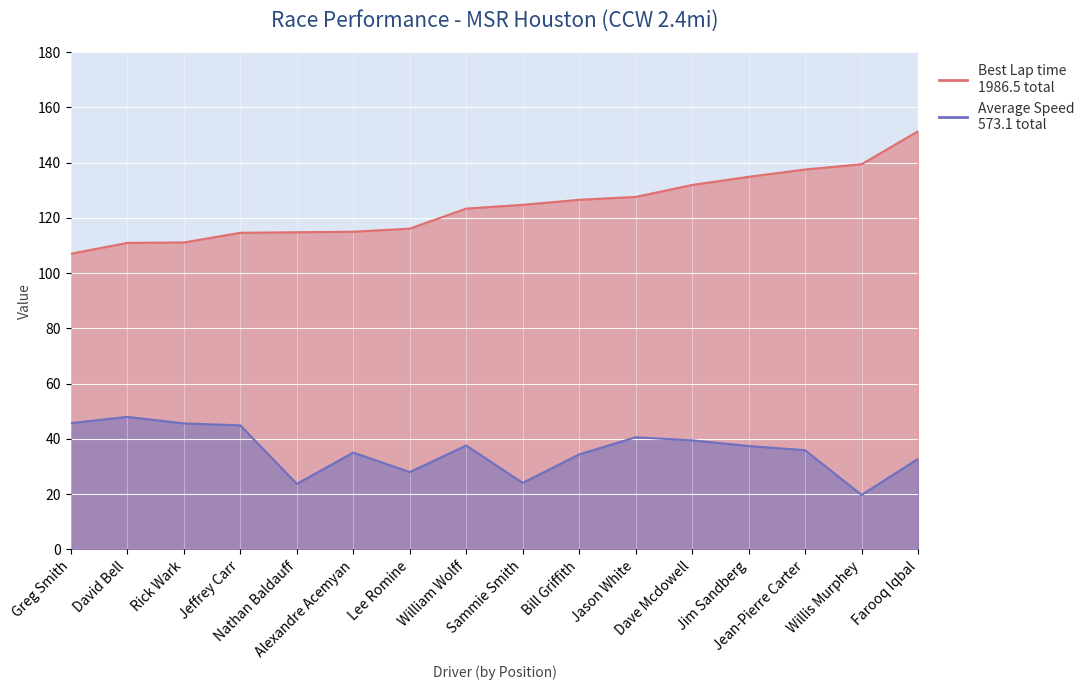

List the labels in order of Average Speed value, largest first.

David Bell, Greg Smith, Rick Wark, Jeffrey Carr, Jason White, Dave Mcdowell, William Wolff, Jim Sandberg, Jean-Pierre Carter, Alexandre Acemyan, Bill Griffith, Farooq Iqbal, Lee Romine, Sammie Smith, Nathan Baldauff, Willis Murphey